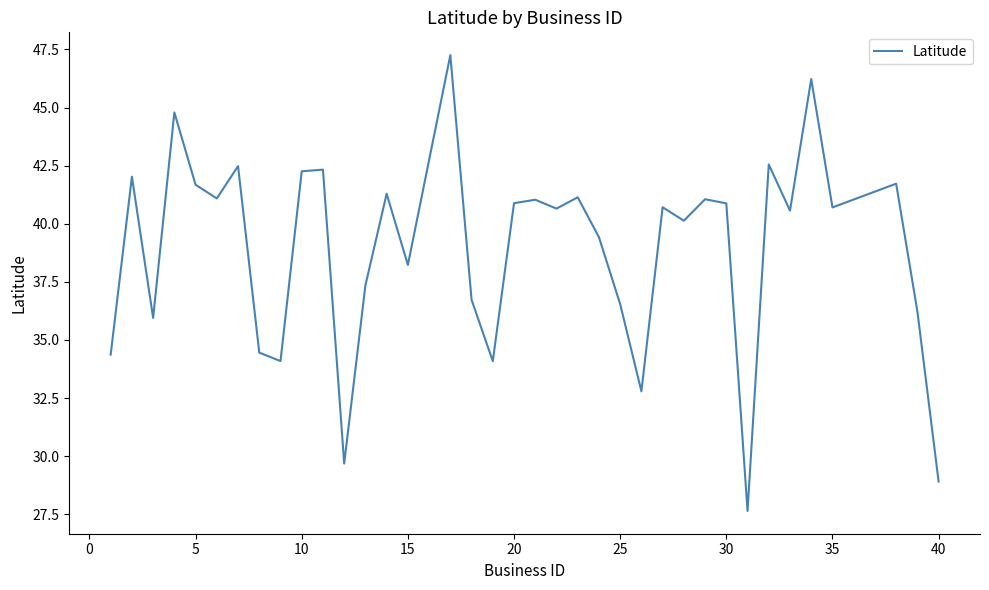

How many categories are shown in the chart?

37